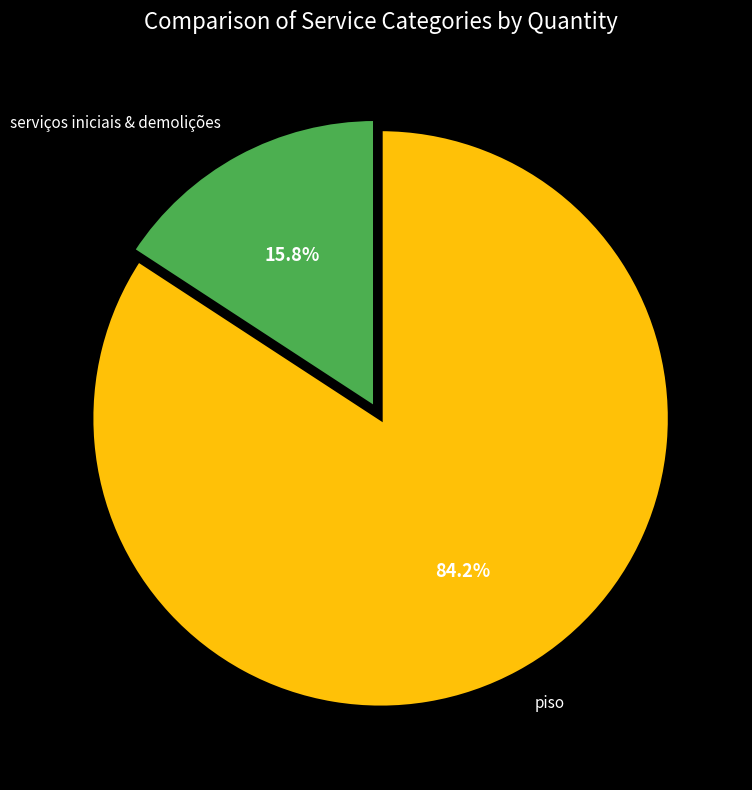

Is there a majority slice in this chart?

Yes